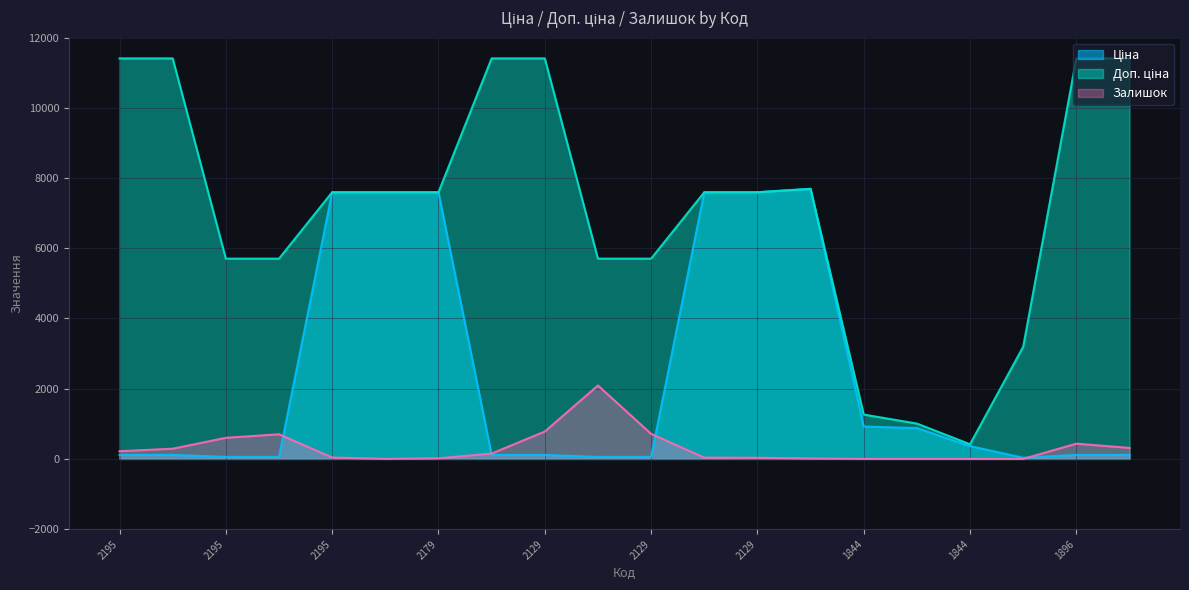

True or false: Ціна has a value of 57.0 at 239732179.

True